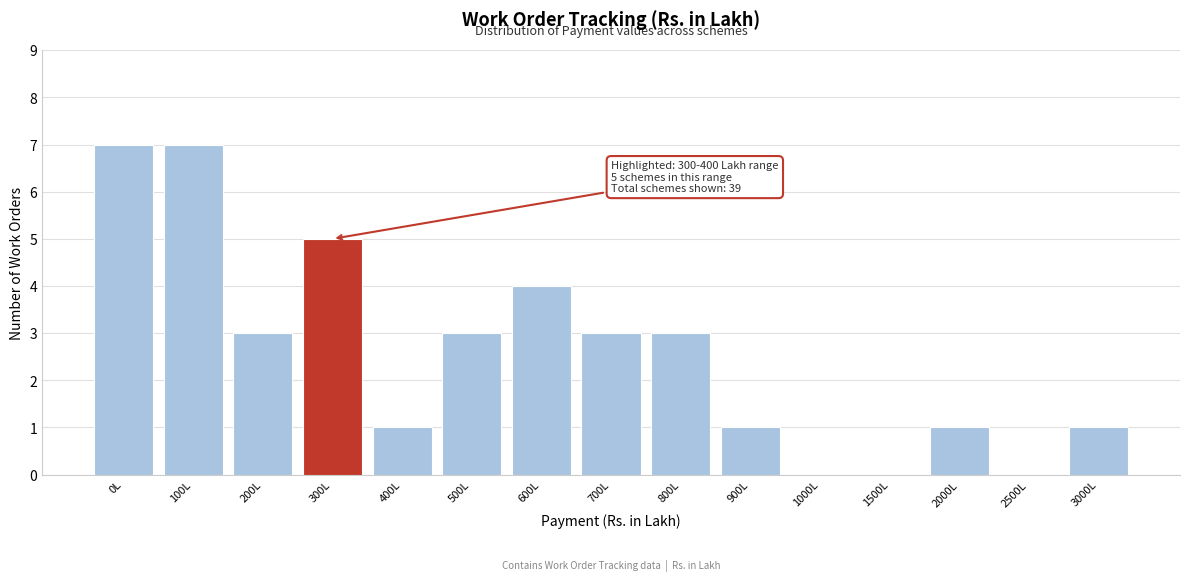

Reading right to left, extract all data points from this chart.

3000L=1	2500L=0	2000L=1	1500L=0	1000L=0	900L=1	800L=3	700L=3	600L=4	500L=3	400L=1	300L=5	200L=3	100L=7	0L=7